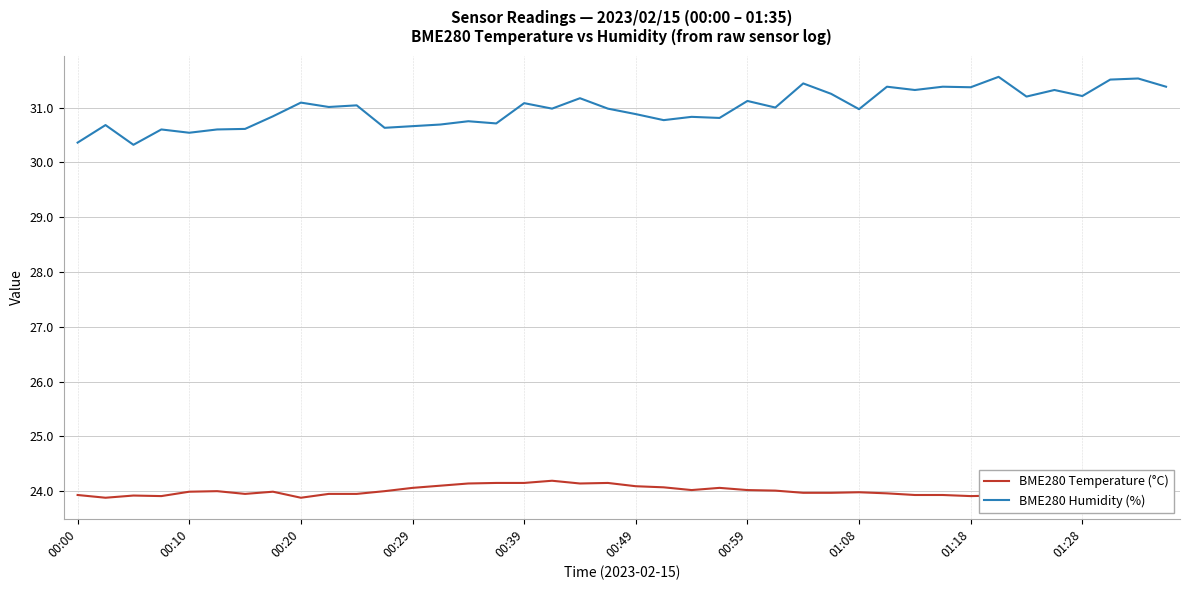

What is the lowest value of the BME280 Humidity (%) series?

30.3